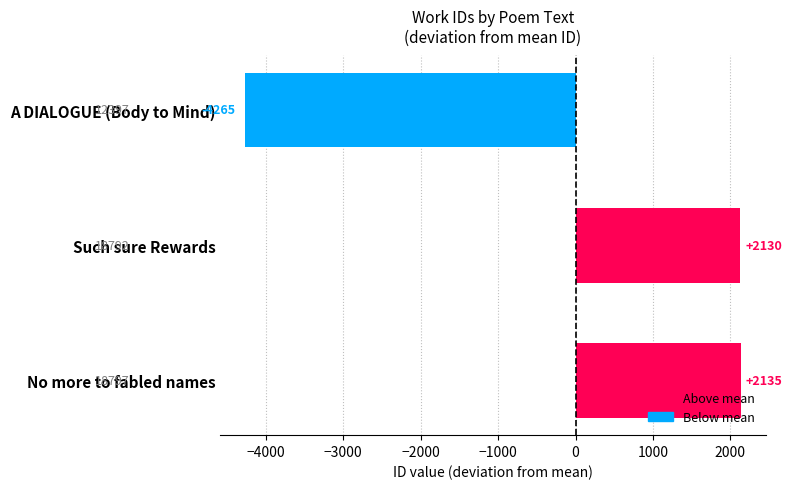

Which has a higher value, A DIALOGUE (Body to Mind) or No more to fabled names?

No more to fabled names